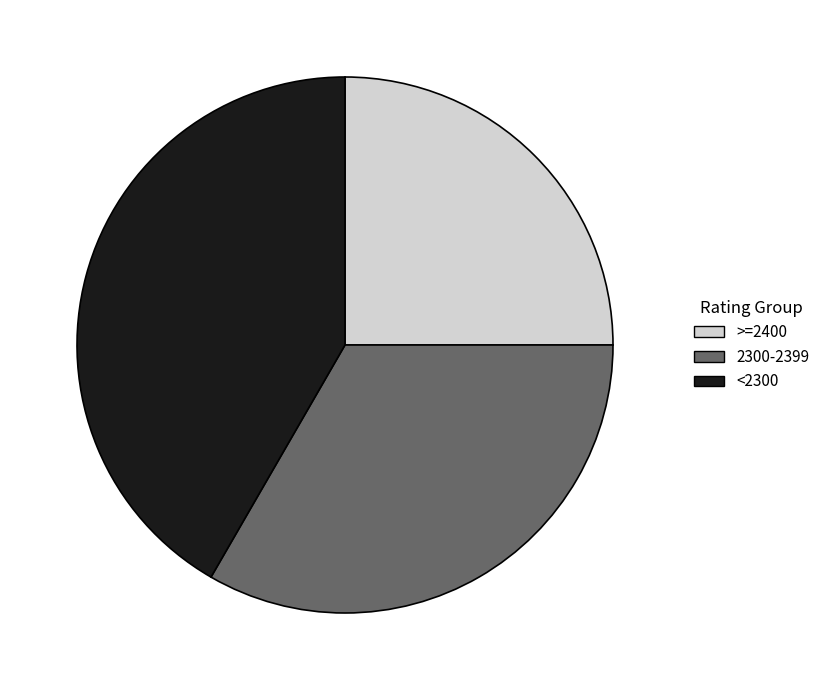

Does any single category account for the majority?

No